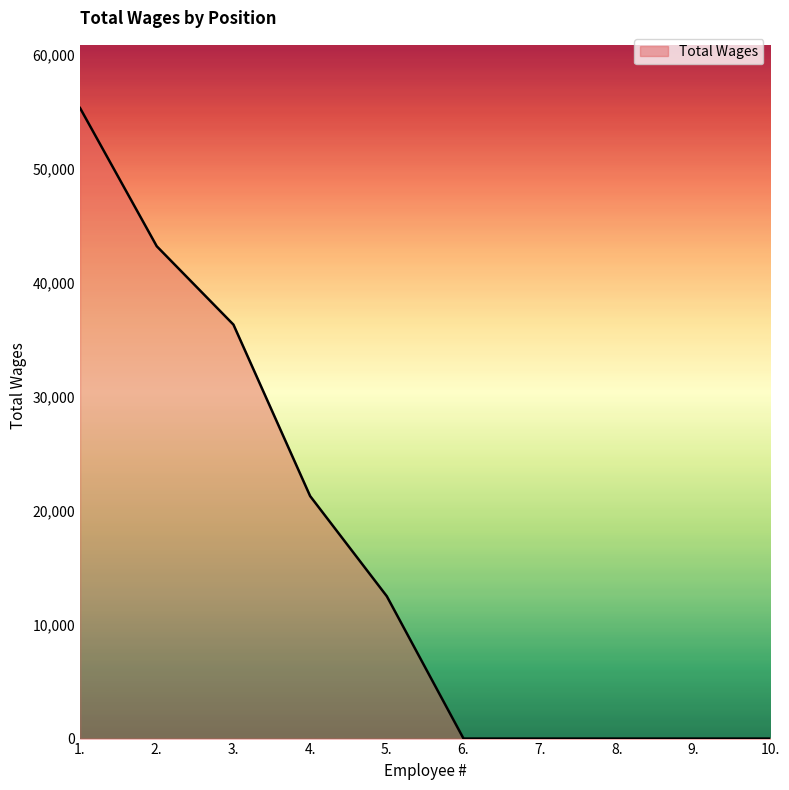

Reading left to right, extract all data points from this chart.

1.=55355	2.=43220	3.=36340	4.=21289	5.=12493	6.=0	7.=0	8.=0	9.=0	10.=0